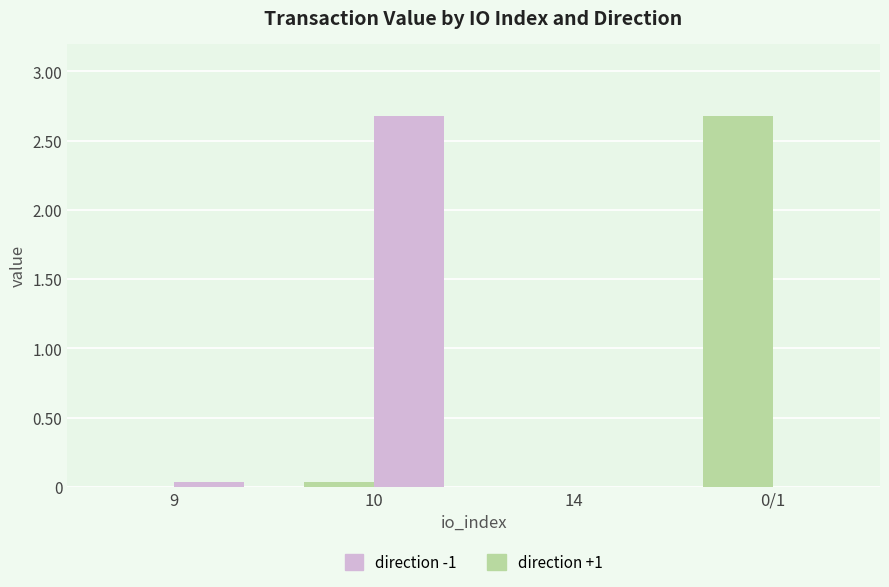

The value of direction +1 at 9 is 0.0. True or false?

True